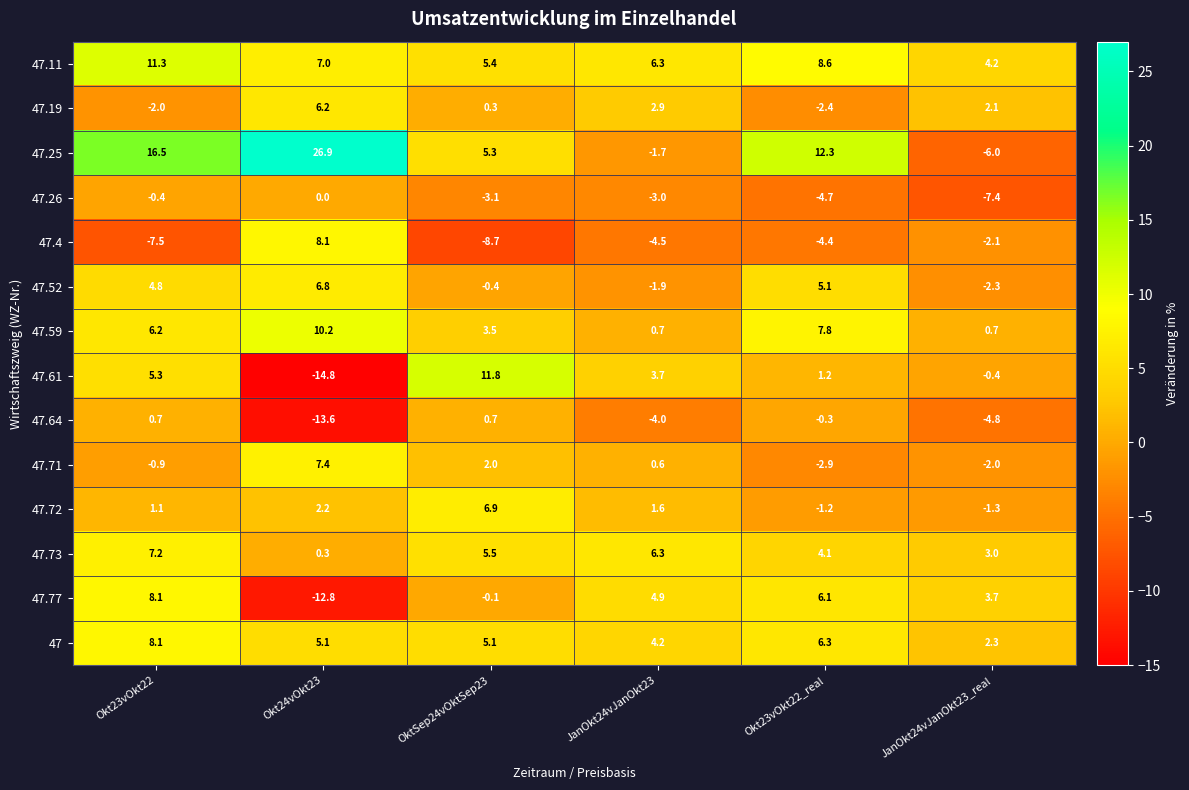

At which label does 47.73 first exceed 5?

Okt23vOkt22